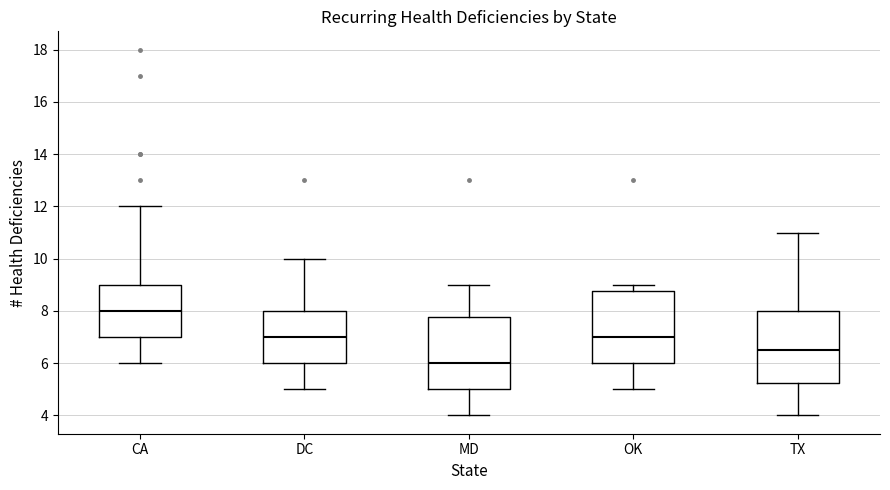

Reading left to right, read every box against the y-axis: the position of its median line, the range the box covers, and the ends of its whiskers. The values are not printed on the chart, so give them approximately, as read against the axis.

CA: median 8.0, box 7.0 to 9.0, whiskers 6.0 to 12.0
DC: median 7.0, box 6.0 to 8.0, whiskers 5.0 to 10.0
MD: median 6.0, box 5.0 to 7.8, whiskers 4.0 to 9.0
OK: median 7.0, box 6.0 to 8.8, whiskers 5.0 to 9.0
TX: median 6.6, box 5.2 to 8.0, whiskers 4.0 to 11.0